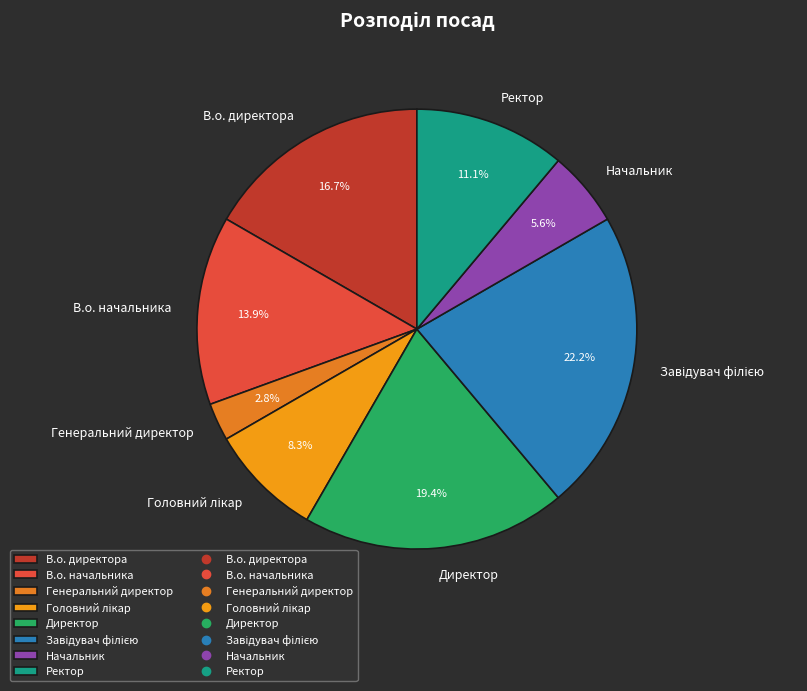

Does В.о. директора represent more than half of the total?

No